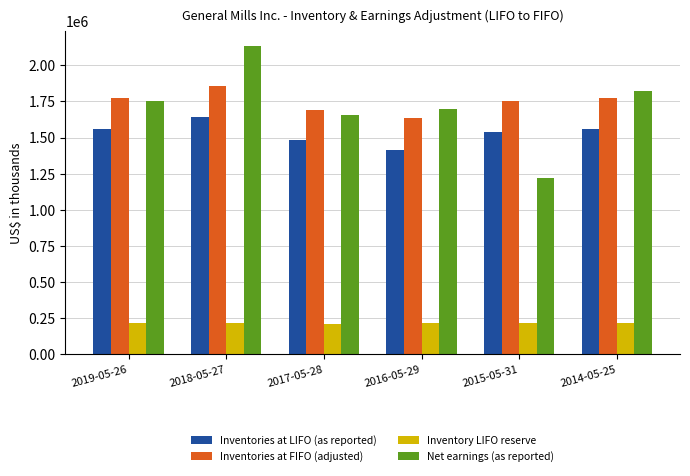

What is the label of the 6th bar from the right?

2019-05-26